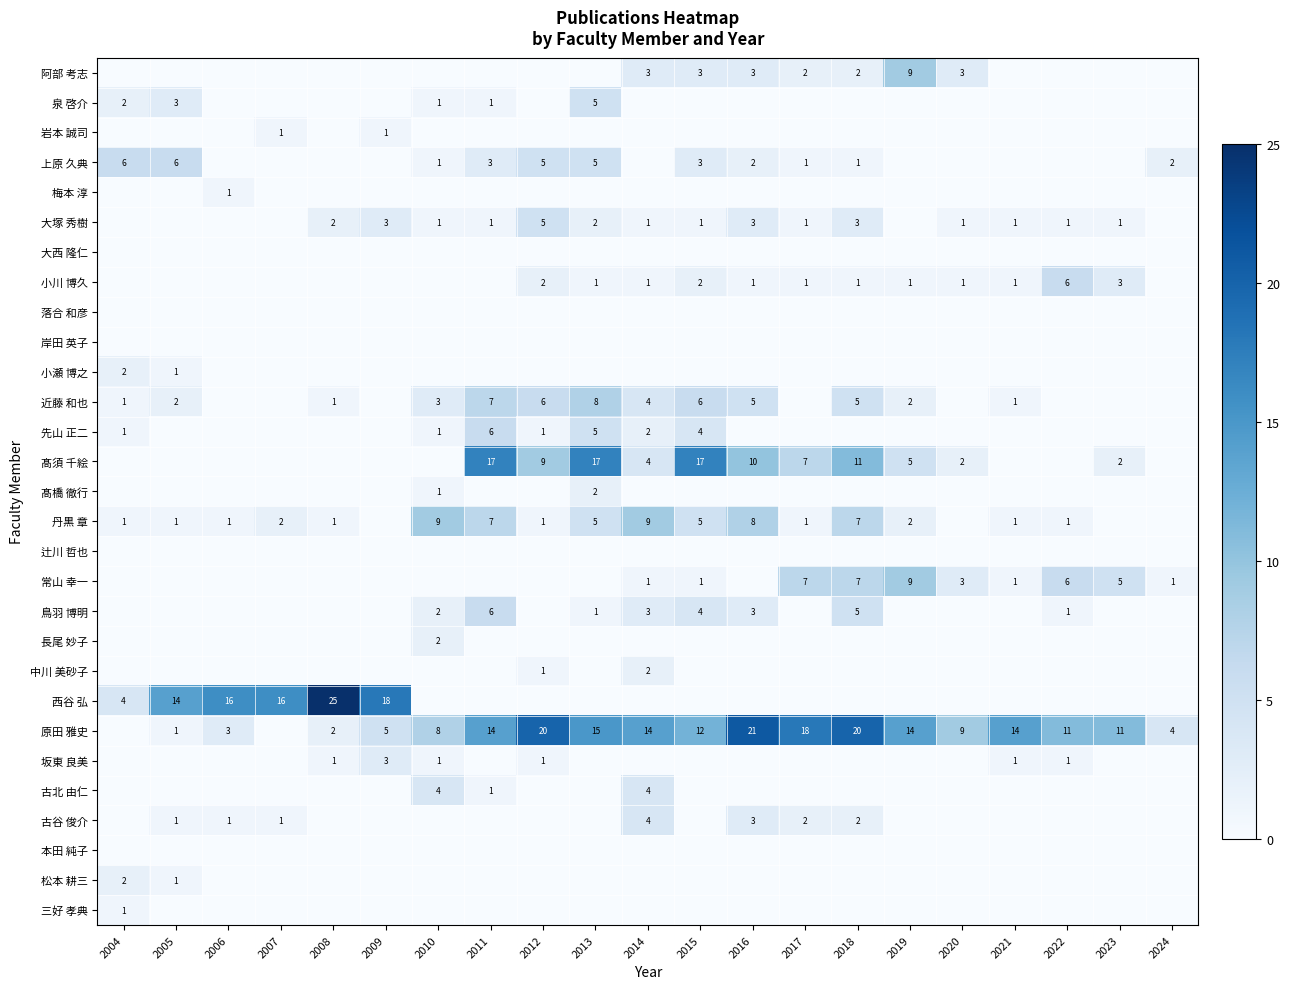

The value of 泉 啓介 at 2004 is 3. True or false?

False